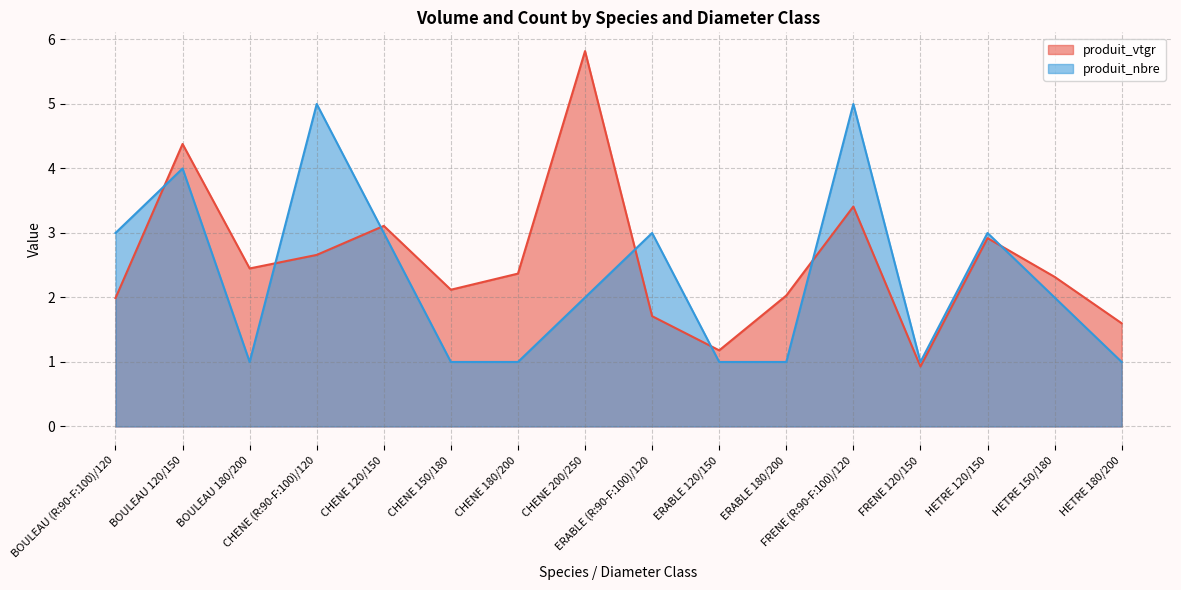

Where does the produit_vtgr series first go above 2?

BOULEAU 120/150